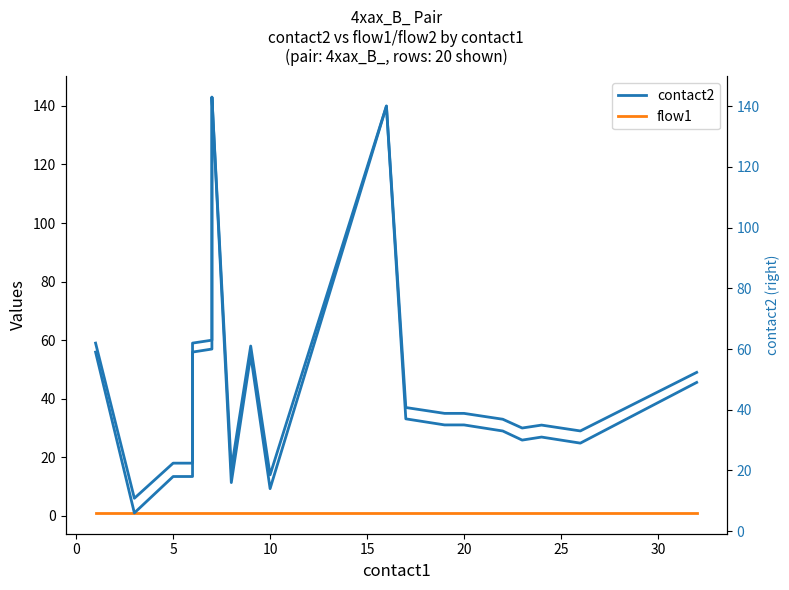

How many categories are shown in the chart?

20